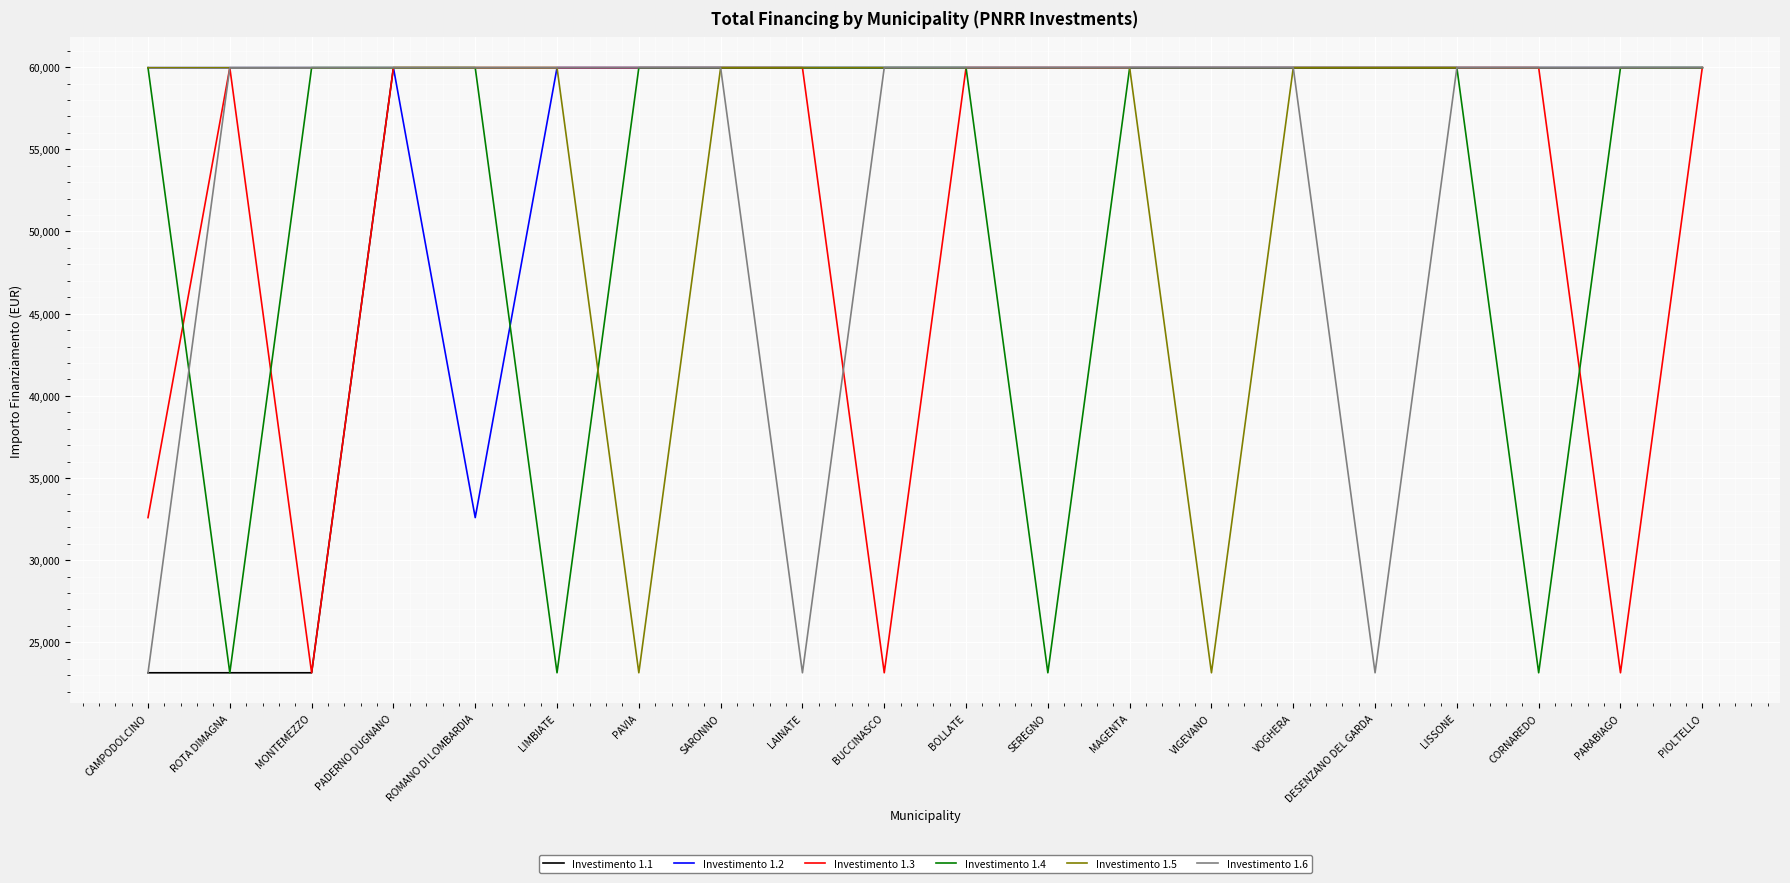

True or false: Investimento 1.5 has a value of 59966 at MONTEMEZZO.

True